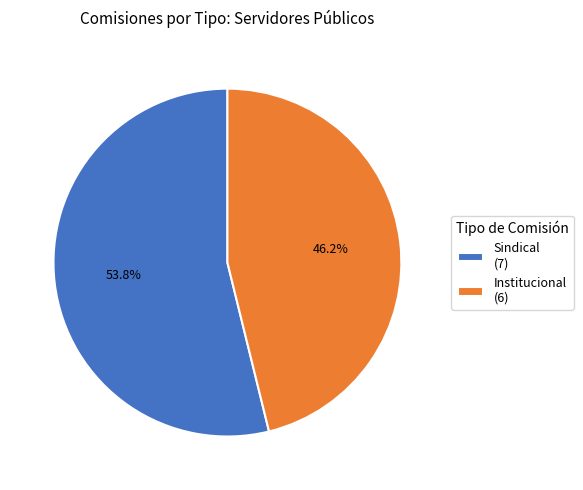

What percentage do Sindical and Institucional together represent?

100.0%